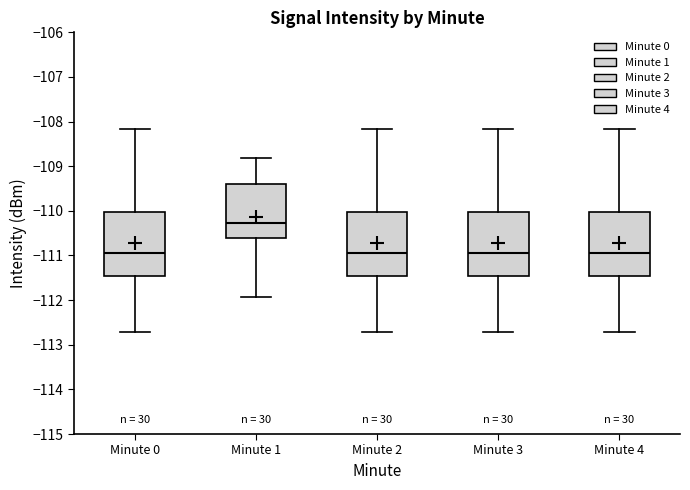

Where does the lower whisker of the box for Minute 1 end on the y-axis? The values are not printed on the chart, so give them approximately, as read against the axis.

-111.9